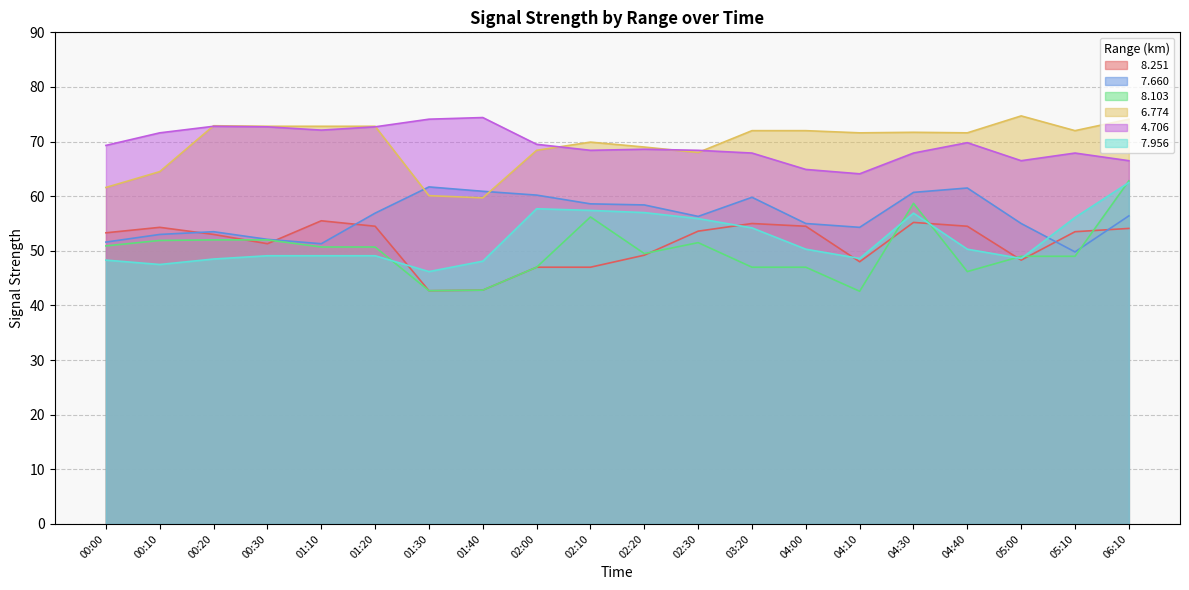

What is the average value of the   8.103 series?

50.0